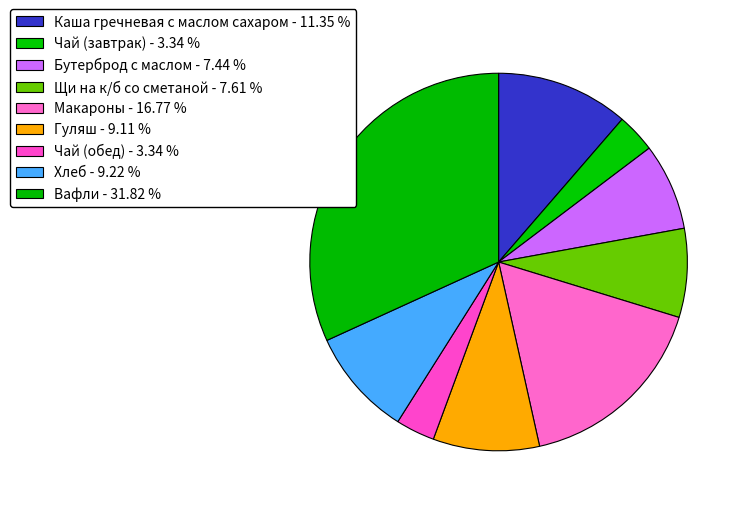

How many segments does this pie chart have?

9